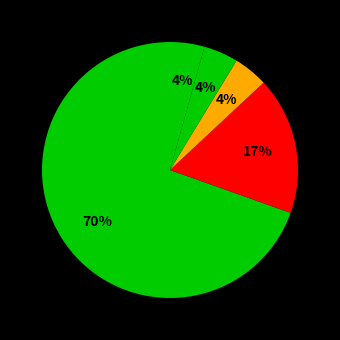

How many slices are in this pie chart?

5